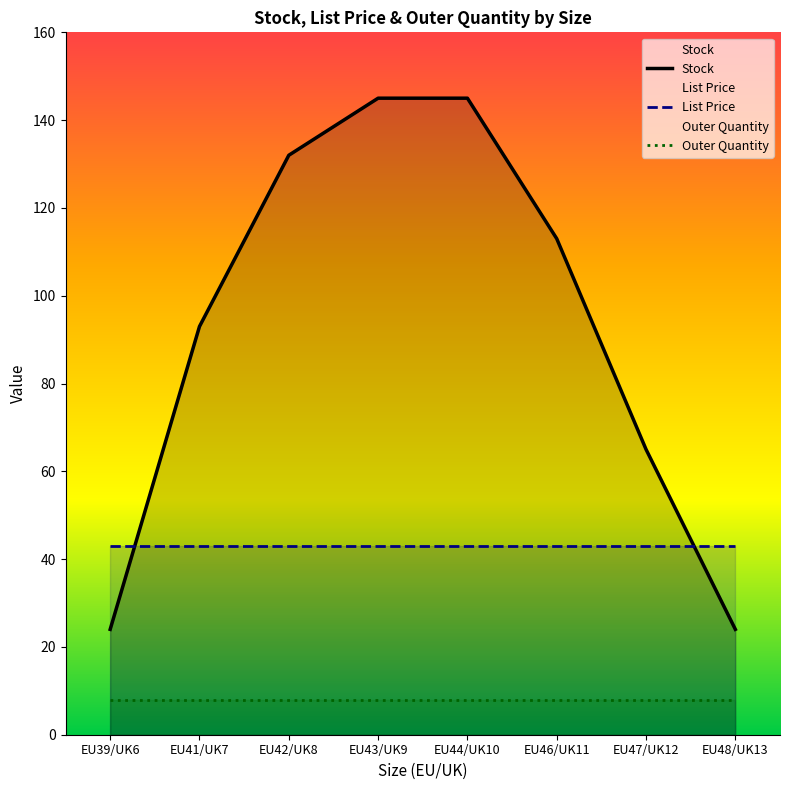

The Stock series shows 183.9 at EU46/UK11. True or false?

False